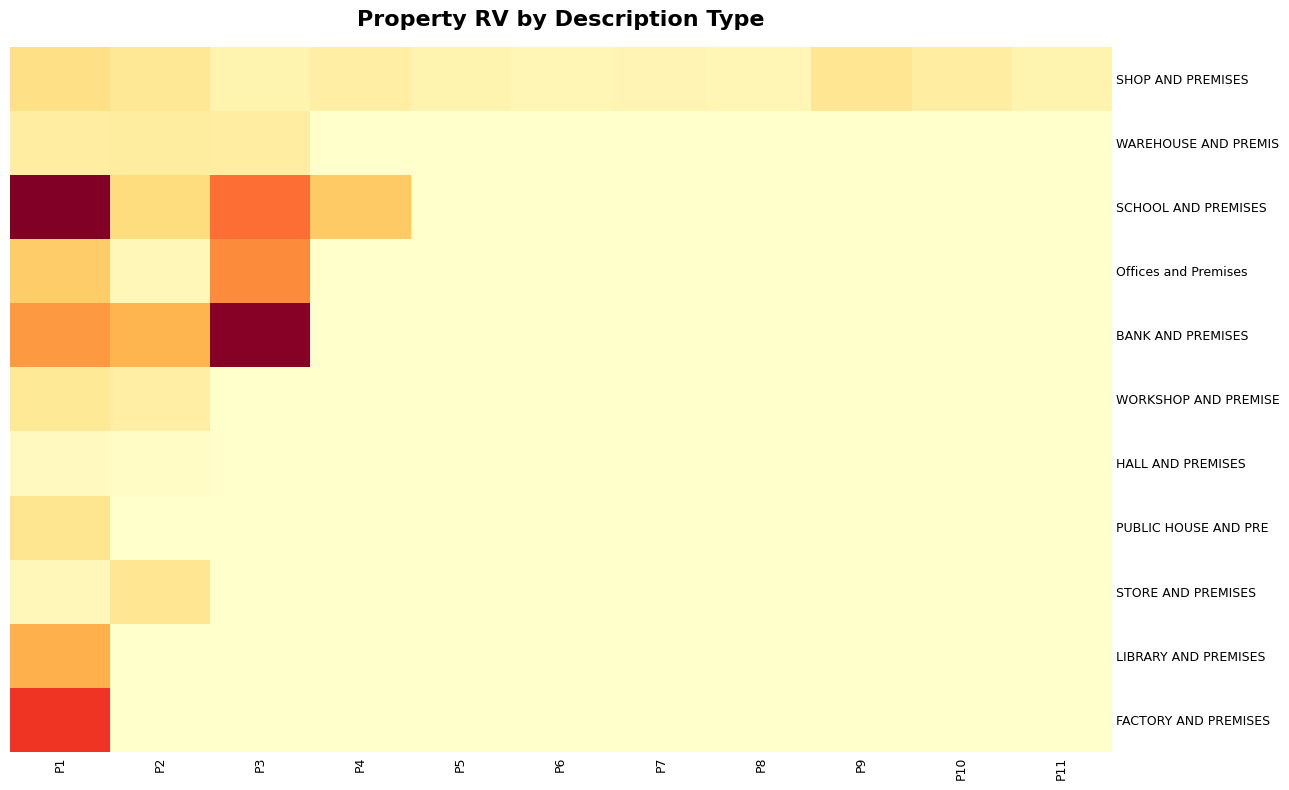

Which series has the largest total across all categories?

SCHOOL AND PREMISES